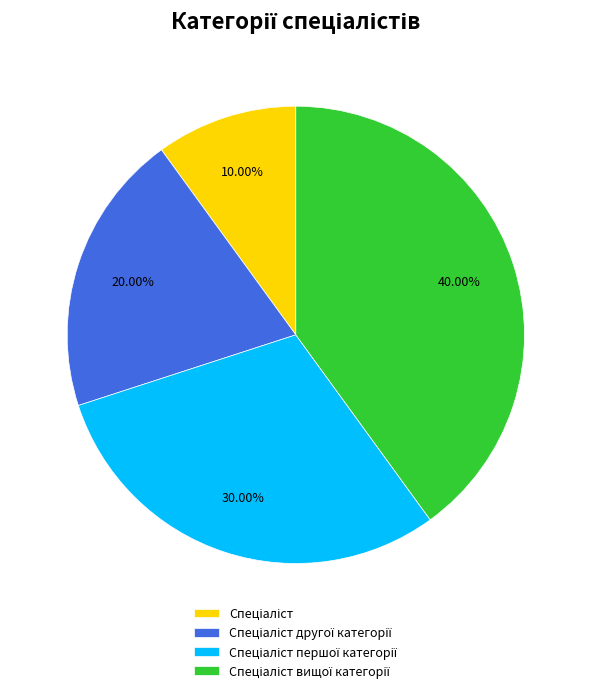

Is there any slice that represents more than half of the pie?

No